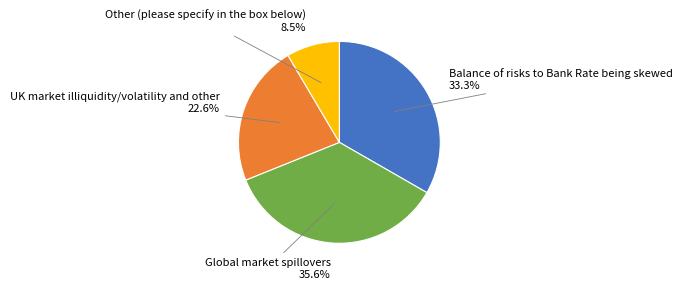

Does any single category account for the majority?

No